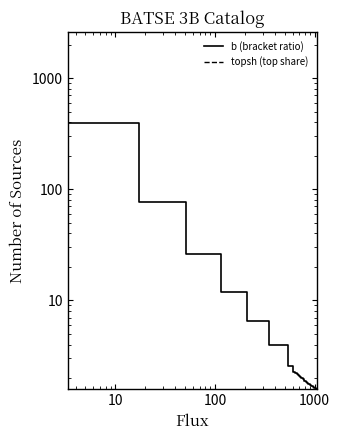

Reading left to right, transcribe all the data shown in this chart.

b (bracket ratio): 1303.2	395.0	77.3	26.1	11.9	6.5	3.9	2.6	2.3	2.2	2.2	2.2	2.1	2.1	2.1	2.0	2.0	2.0	1.9	1.9	1.9	1.8	1.8	1.8	1.8	1.7	1.7	1.7	1.7	1.7	1.7	1.7	1.6	1.6	1.6	1.6	1.6	1.6	1.6	1.6
topsh (top share): 1.0	1.0	1.0	1.0	1.0	1.0	1.0	1.0	1.0	1.0	1.0	1.0	1.0	1.0	1.0	1.0	0.9	0.9	0.9	0.9	0.9	0.9	0.9	0.9	0.9	0.9	0.9	0.9	0.9	0.9	0.9	0.8	0.8	0.8	0.8	0.8	0.8	0.8	0.8	0.8